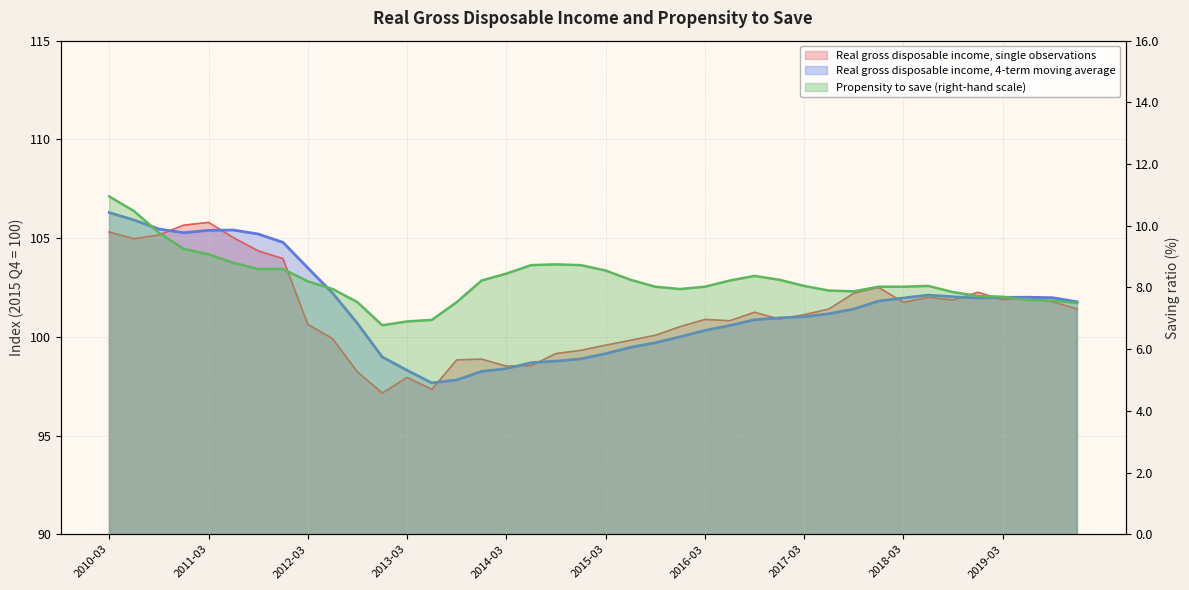

What is the sum of all Propensity to save (right-hand scale) values?

329.8